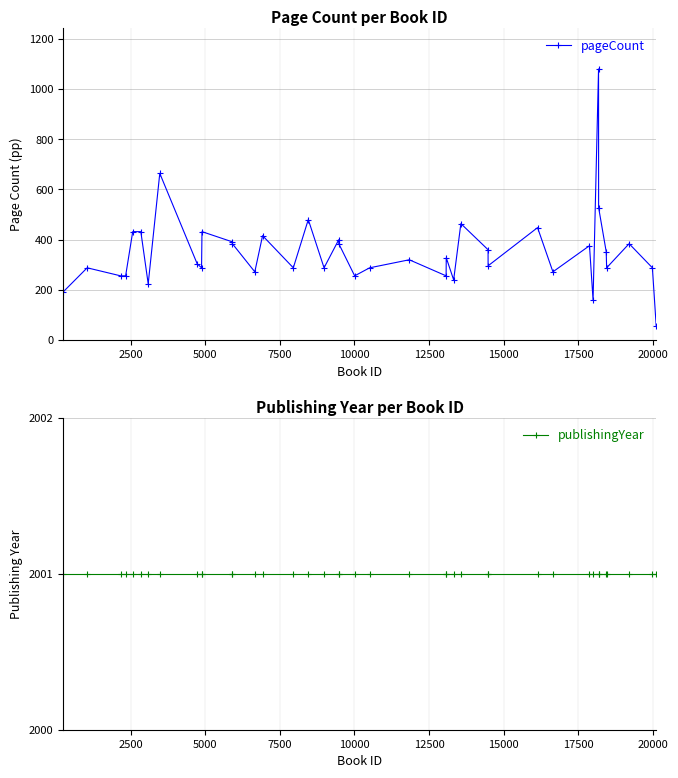

How many values in the pageCount series are below 320?

20